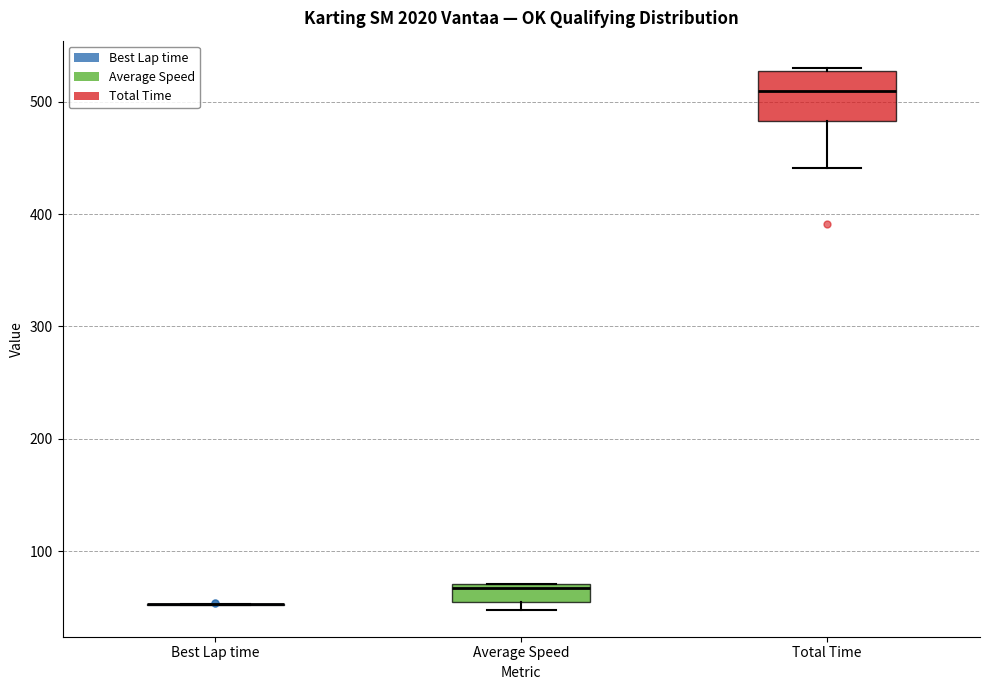

Comparing the boxes themselves (not the whiskers), which one is the tallest?

Total Time